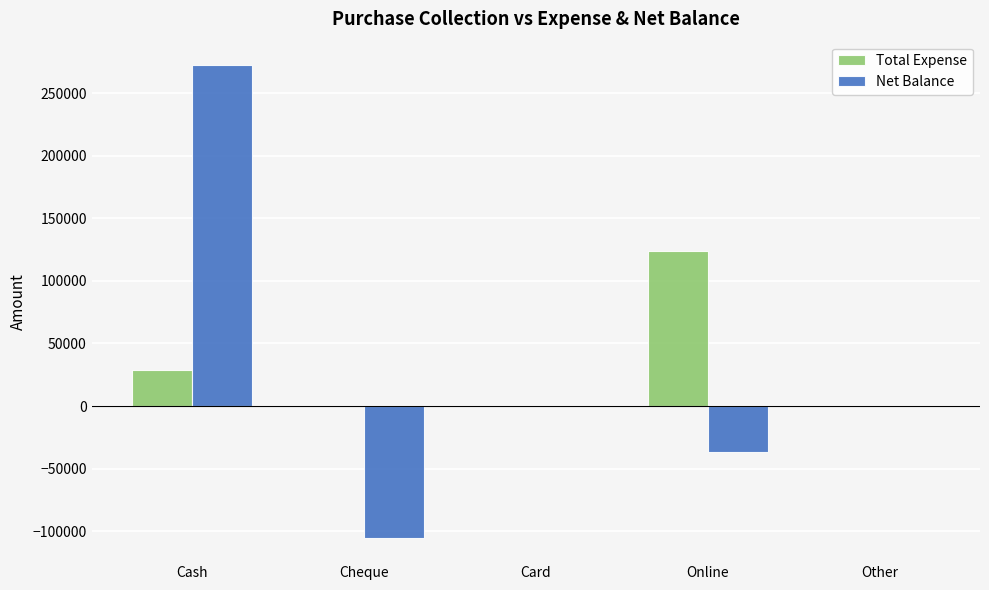

Which series changed the most between Cheque and Other?

Net Balance